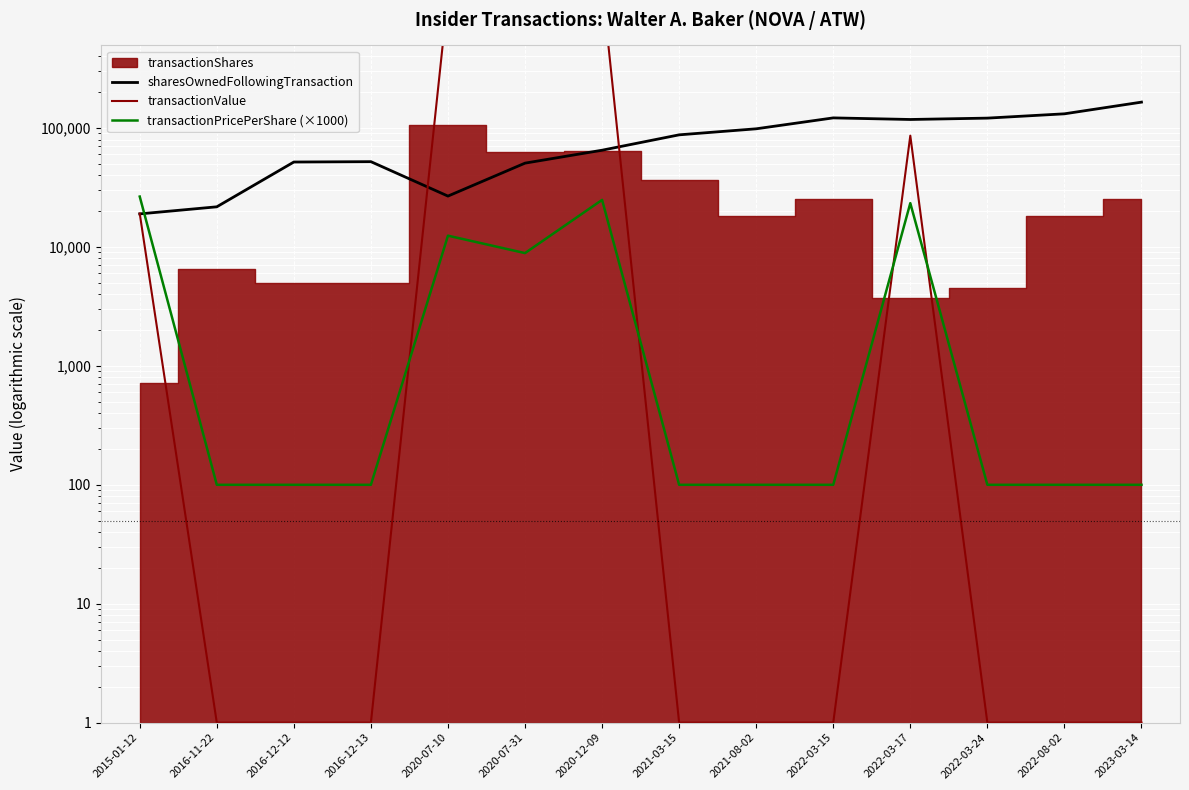

At which label does sharesOwnedFollowingTransaction reach its peak?

2023-03-14